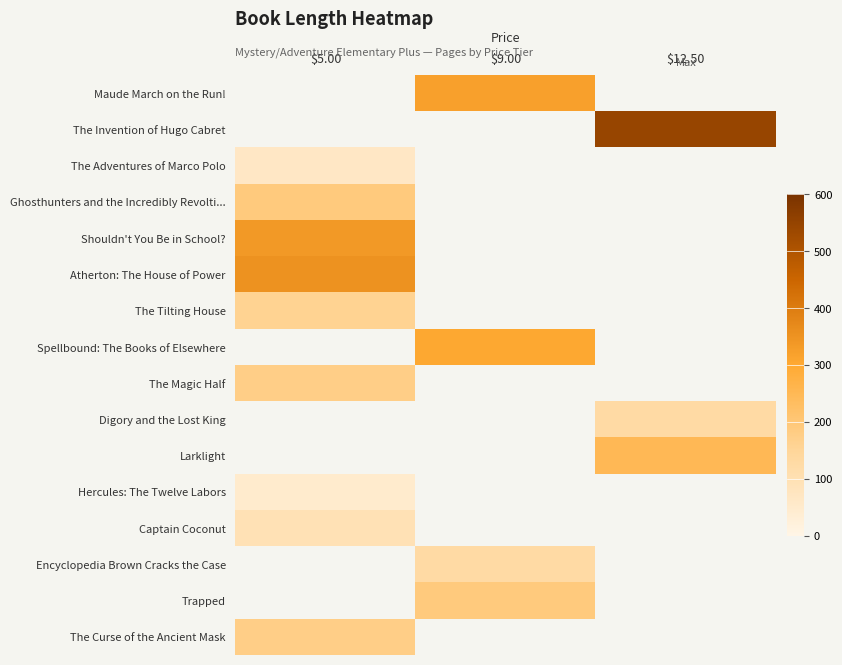

Which category has the highest value across all series?

$12.50